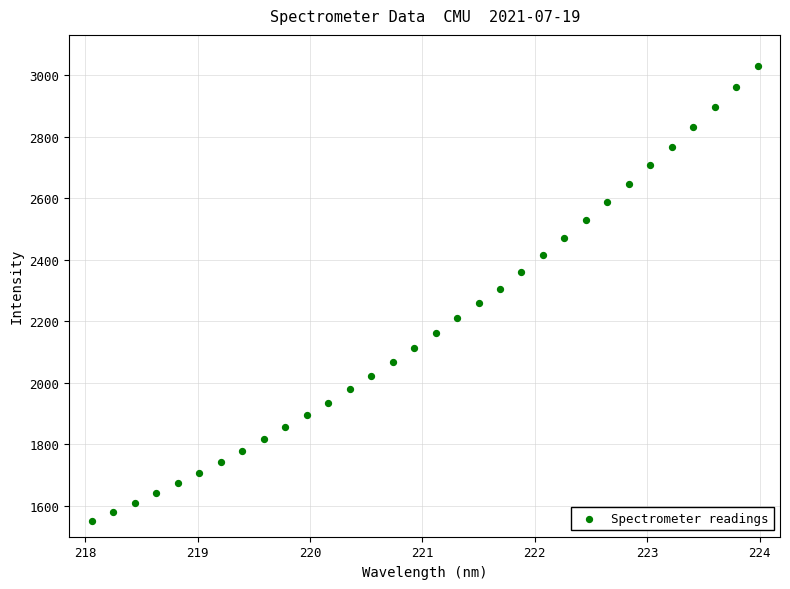

What is the range of Y values (max minus min)?

1481.9